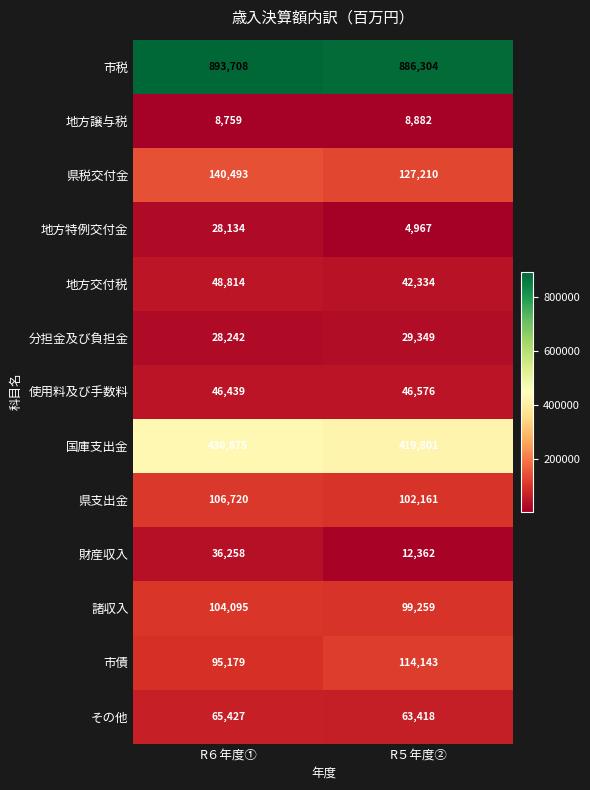

The value of 諸収入 at R６年度① is 104095. True or false?

True